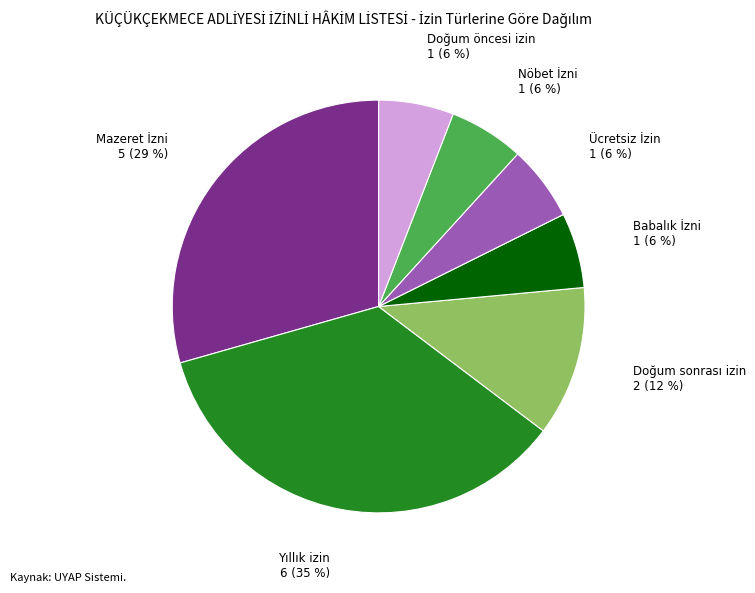

To the nearest percent, what is the average slice percentage?

14%